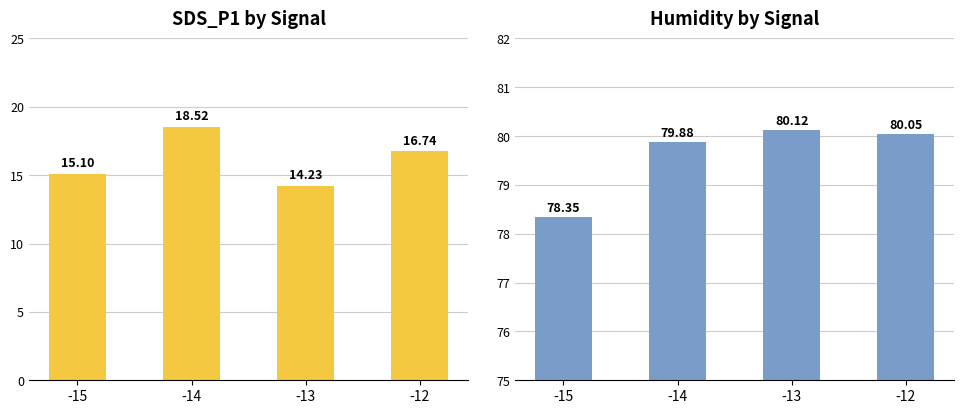

How many groups of bars are there?

4